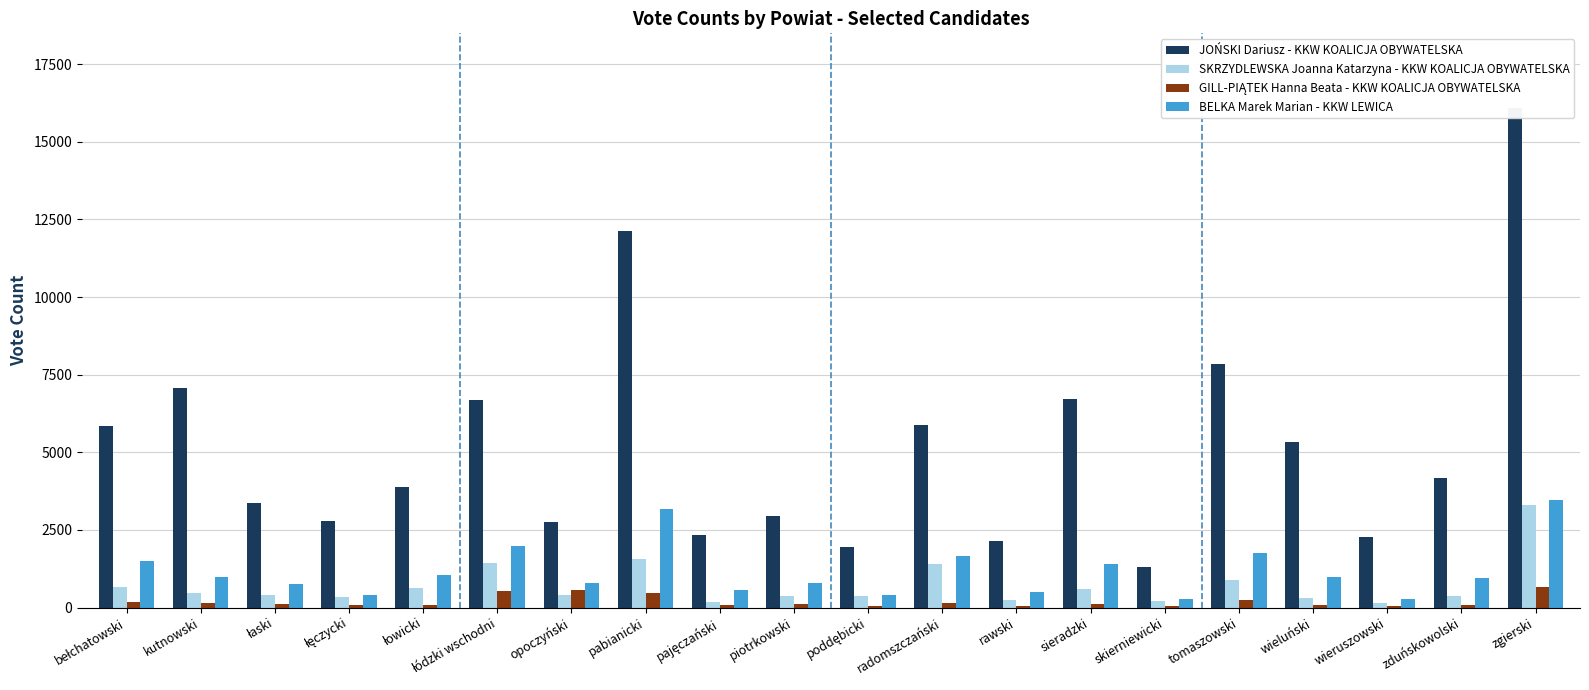

Reading right to left, what are all the values shown in this chart?

JOŃSKI Dariusz - KKW KOALICJA OBYWATELSKA: zgierski=16079	zduńskowolski=4160	wieruszowski=2280	wieluński=5346	tomaszowski=7850	skierniewicki=1315	sieradzki=6706	rawski=2135	radomszczański=5876	poddębicki=1946	piotrkowski=2950	pajęczański=2337	pabianicki=12139	opoczyński=2756	łódzki wschodni=6688	łowicki=3891	łęczycki=2795	łaski=3369	kutnowski=7082	bełchatowski=5862
SKRZYDLEWSKA Joanna Katarzyna - KKW KOALICJA OBYWATELSKA: zgierski=3313	zduńskowolski=372	wieruszowski=153	wieluński=303	tomaszowski=879	skierniewicki=216	sieradzki=583	rawski=231	radomszczański=1416	poddębicki=368	piotrkowski=382	pajęczański=170	pabianicki=1577	opoczyński=408	łódzki wschodni=1443	łowicki=626	łęczycki=335	łaski=412	kutnowski=459	bełchatowski=655
GILL-PIĄTEK Hanna Beata - KKW KOALICJA OBYWATELSKA: zgierski=665	zduńskowolski=86	wieruszowski=44	wieluński=72	tomaszowski=234	skierniewicki=40	sieradzki=129	rawski=61	radomszczański=144	poddębicki=67	piotrkowski=106	pajęczański=77	pabianicki=483	opoczyński=571	łódzki wschodni=534	łowicki=93	łęczycki=71	łaski=107	kutnowski=134	bełchatowski=188
BELKA Marek Marian - KKW LEWICA: zgierski=3456	zduńskowolski=968	wieruszowski=277	wieluński=981	tomaszowski=1763	skierniewicki=268	sieradzki=1392	rawski=515	radomszczański=1670	poddębicki=408	piotrkowski=786	pajęczański=552	pabianicki=3163	opoczyński=782	łódzki wschodni=1977	łowicki=1058	łęczycki=402	łaski=756	kutnowski=973	bełchatowski=1507